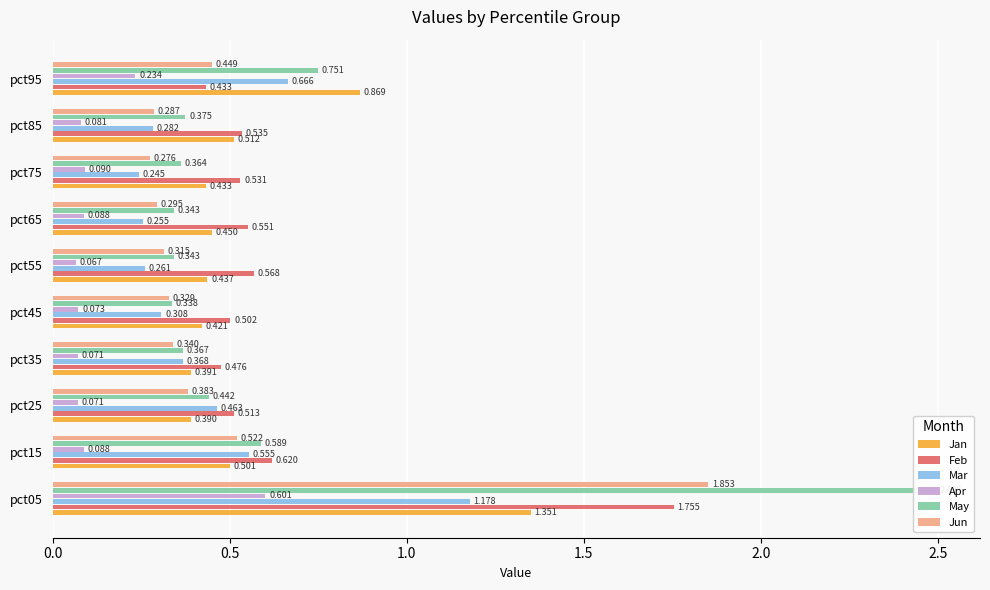

Rank the series by their maximum value, from highest to lowest.

May, Jun, Feb, Jan, Mar, Apr